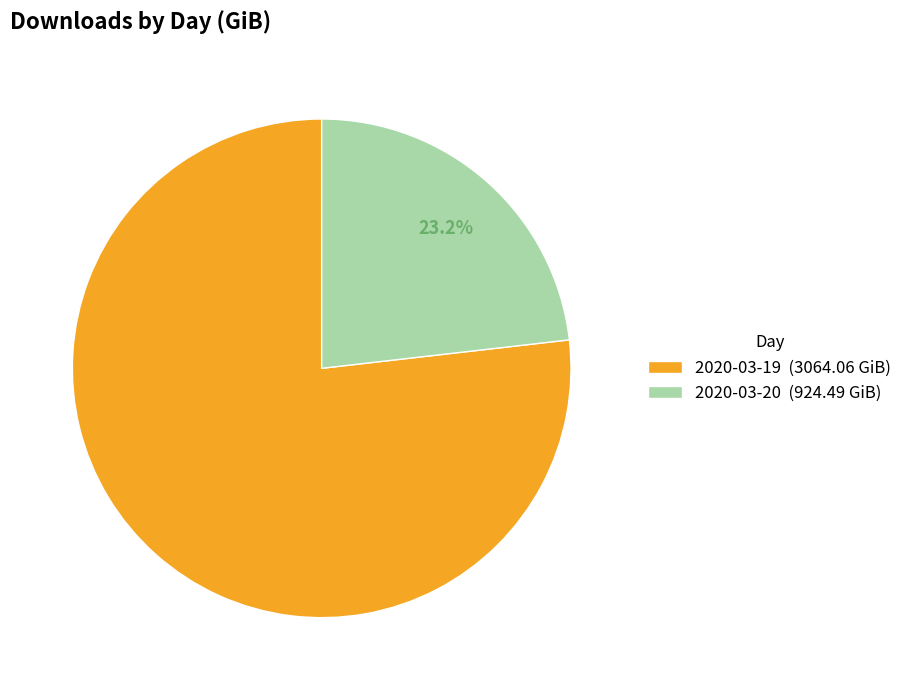

What percentage is the 2020-03-20 slice, to the nearest percent?

23%